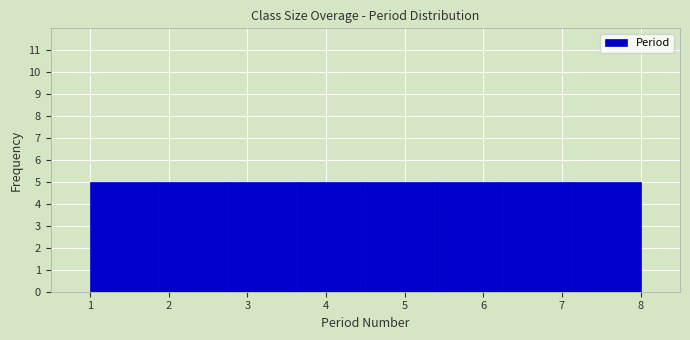

How tall is the bar that spans 7.1 to 8.0 on the x-axis? Neither the bar edges nor the heights are printed on the chart, so give them approximately, as read against the axes.

5